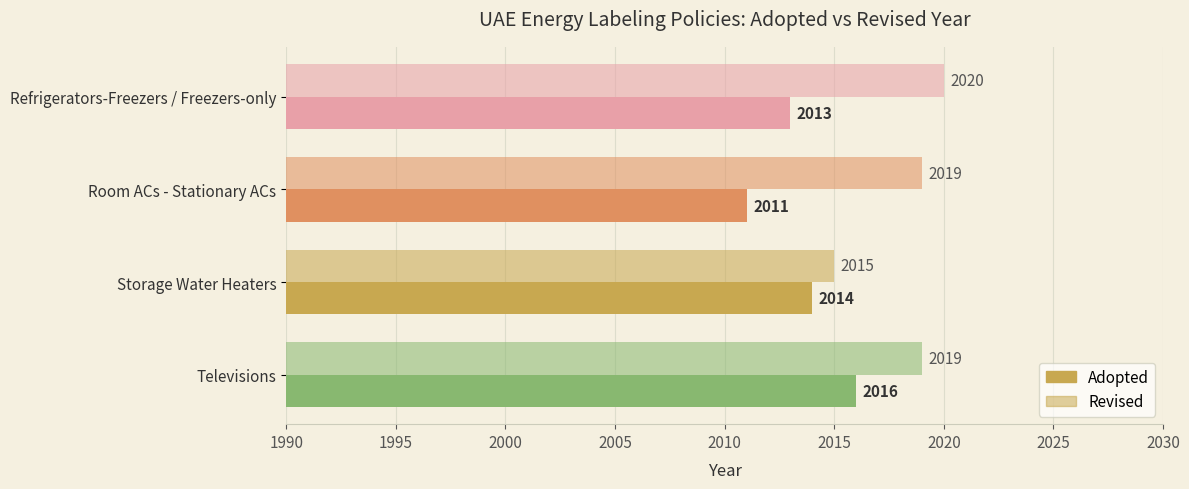

Count the number of data series in this chart.

2